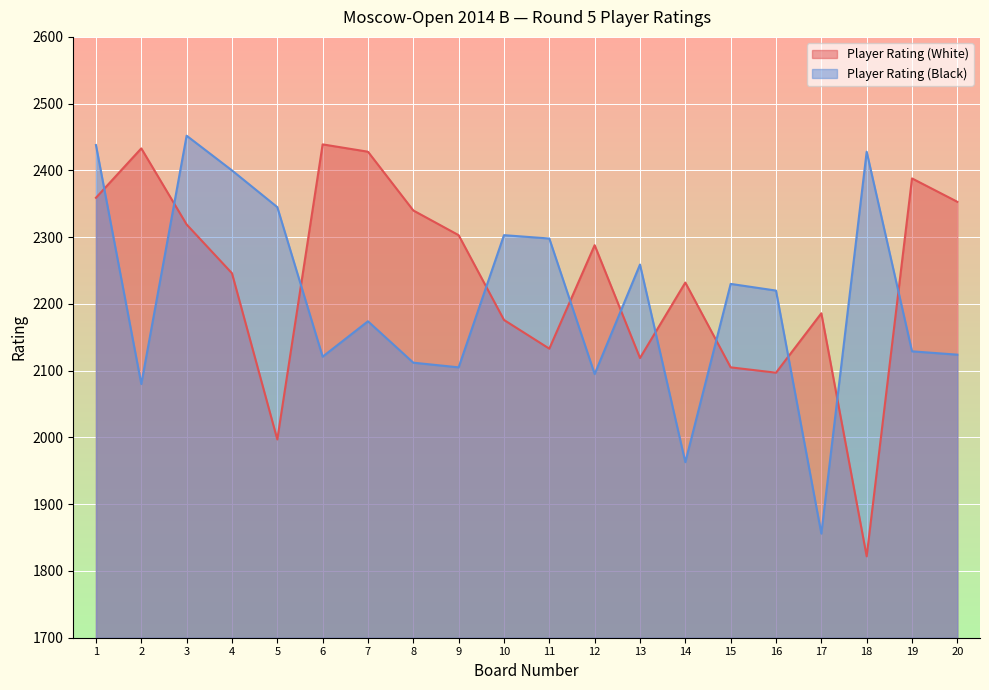

List the series in order of their peak value, lowest first.

Player Rating (White), Player Rating (Black)